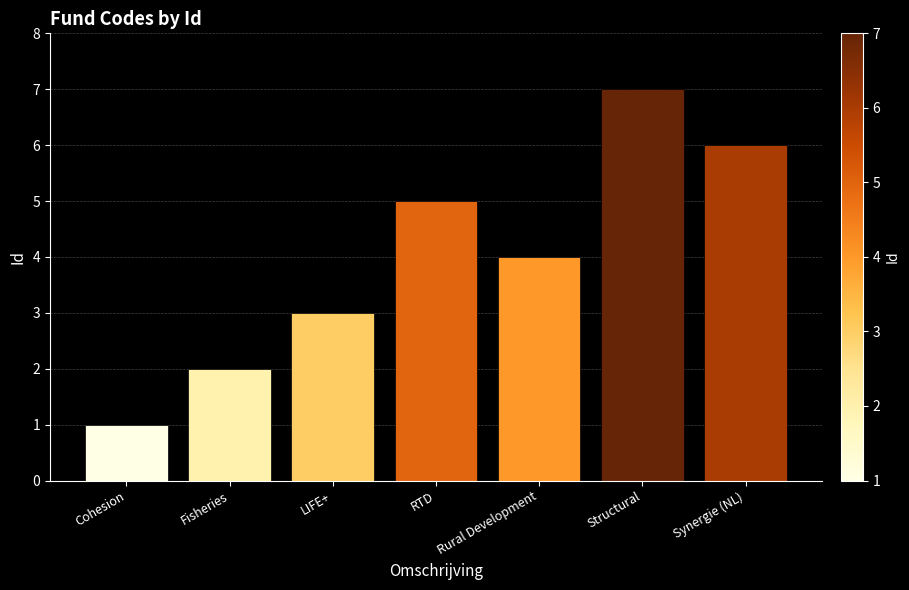

Reading left to right, extract all data points from this chart.

1	2	3	5	4	7	6